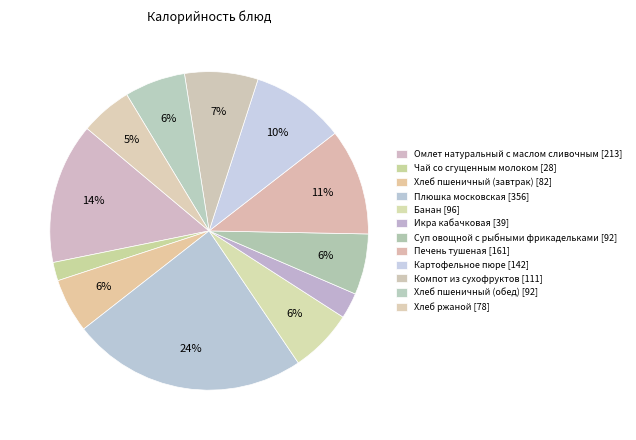

Between Картофельное пюре and Суп овощной с рыбными фрикадельками, which is larger?

Картофельное пюре